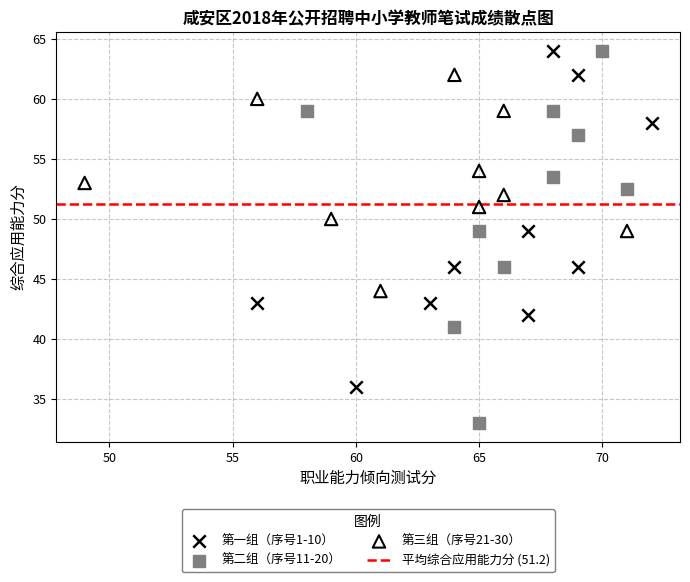

Which series contains the lowest Y value?

第二组（序号11-20）